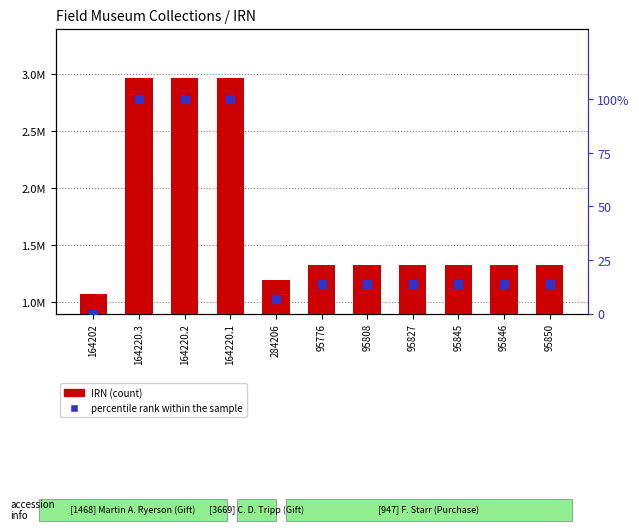

Which series has the largest total across all categories?

IRN